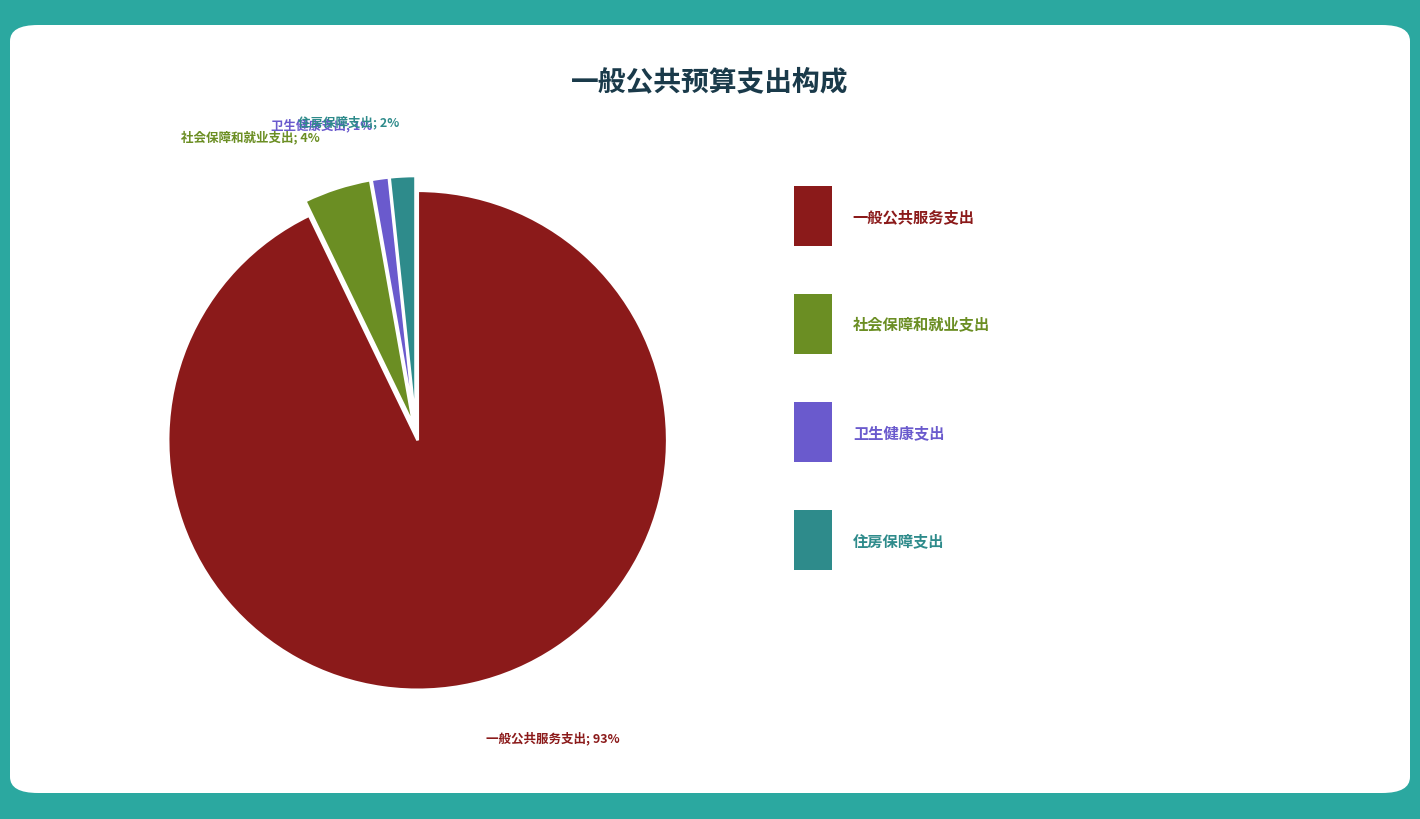

To the nearest percent, what is the average slice percentage?

25%